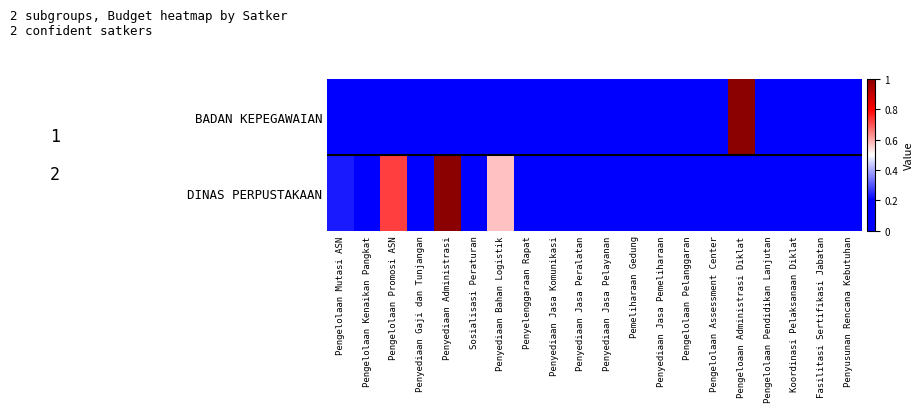

What is the maximum value shown in the chart?

1.0